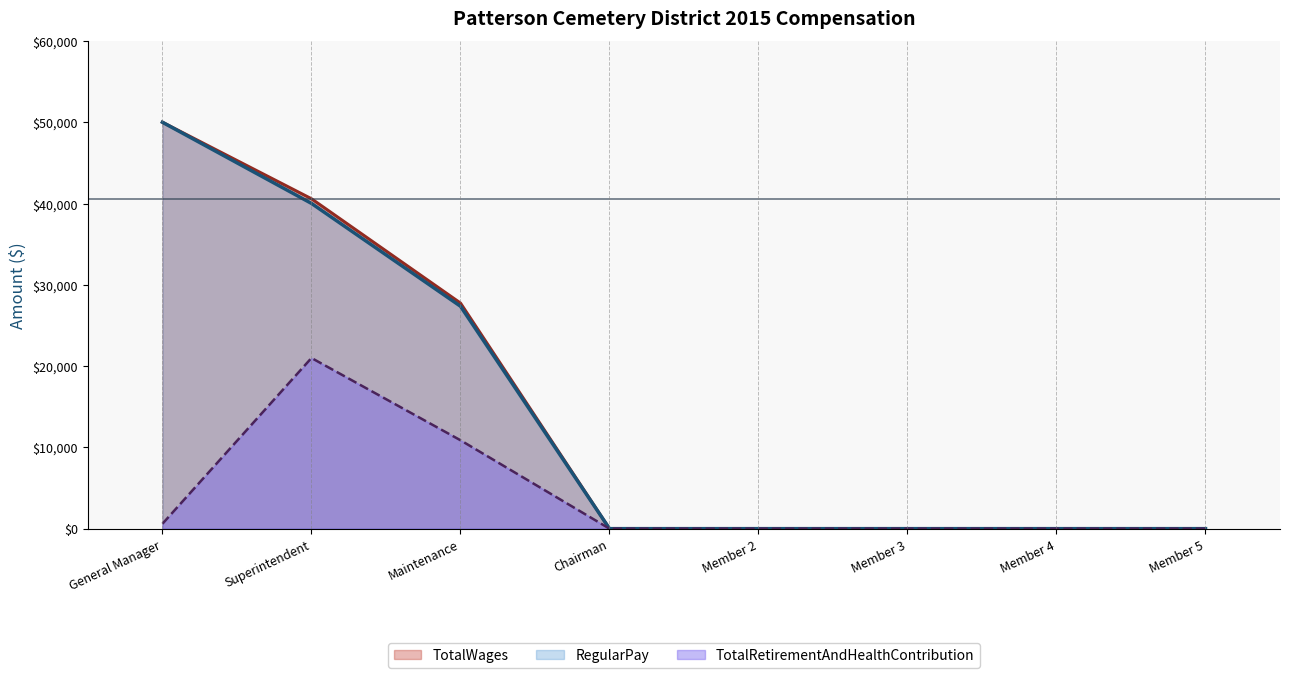

How many positive values does the TotalWages series have?

3